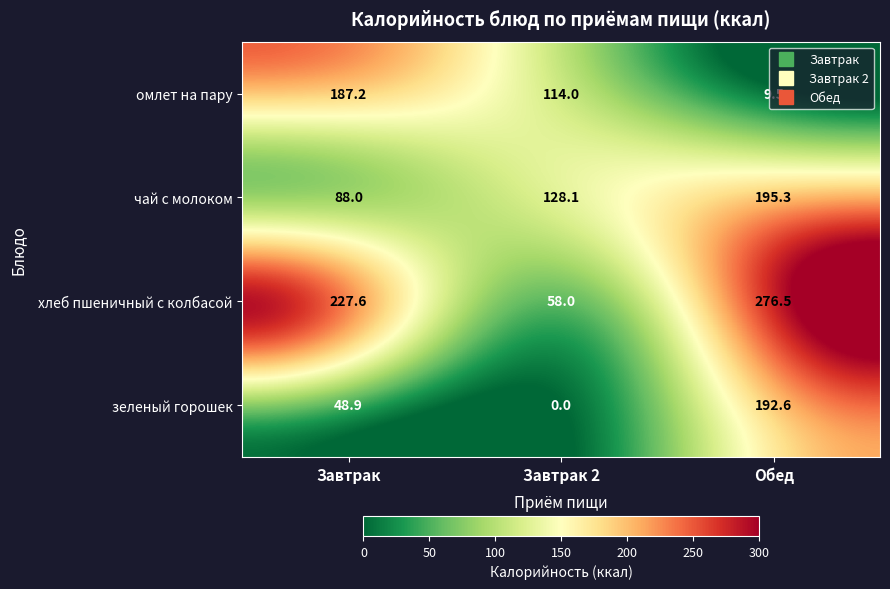

Between Завтрак and Завтрак 2, which series saw the biggest shift?

хлеб пшеничный с колбасой